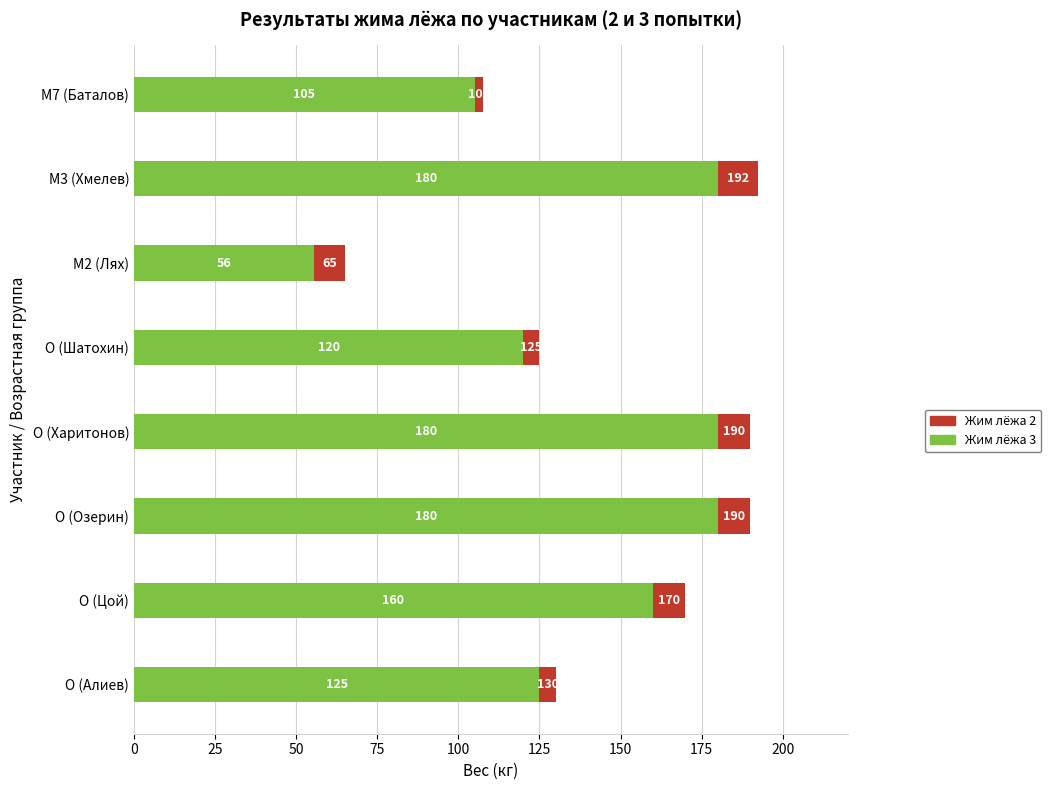

What is the approximate value of Жим лёжа 2 at M7 (Баталов)?

105.0